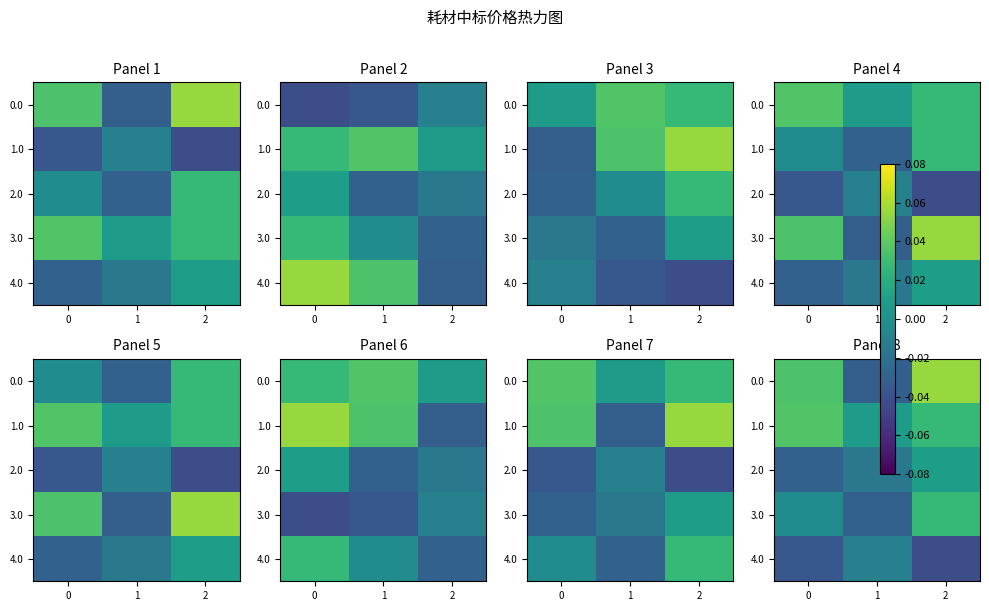

Is the value of 4.0 at 1 greater than the value of 2.0 at 1?

Yes